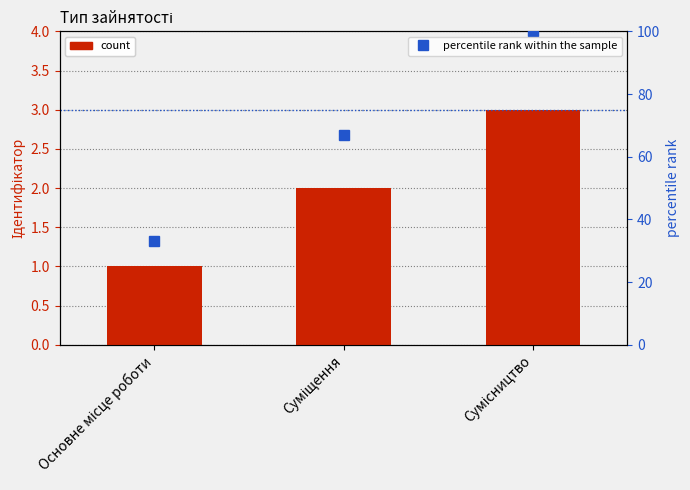

List the series in order of their overall mean, lowest first.

Ідентифікатор, percentile rank within the sample